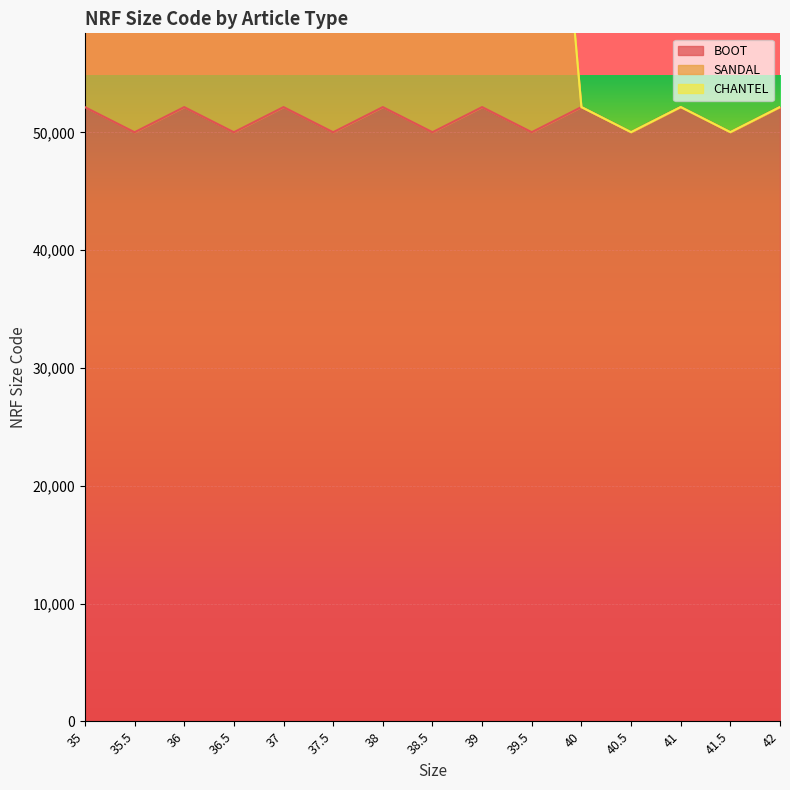

What is the highest value of the SANDAL series?

104298